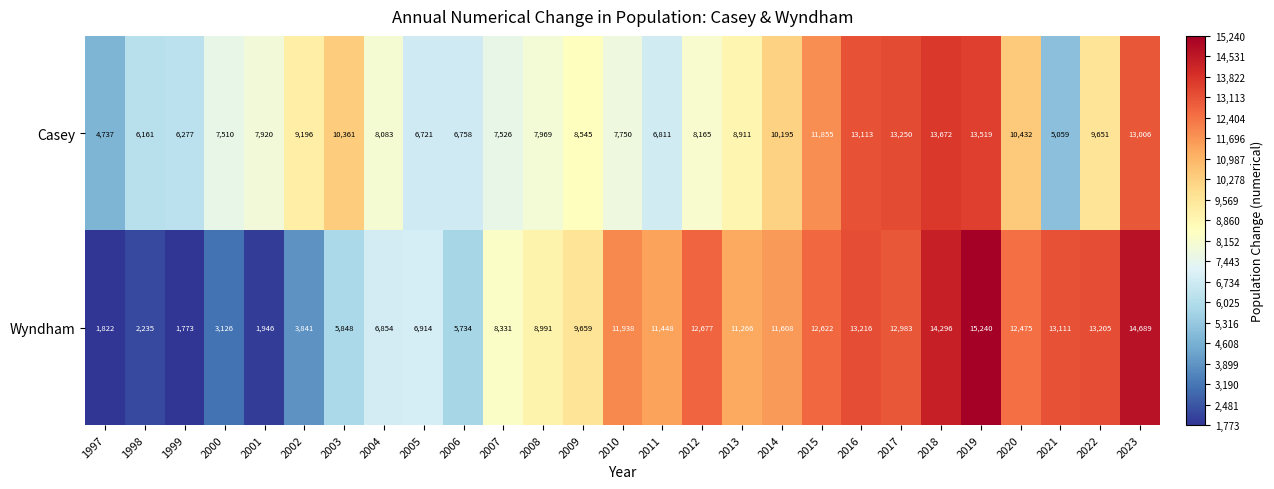

What is the difference between the highest and lowest values at 2016?

103